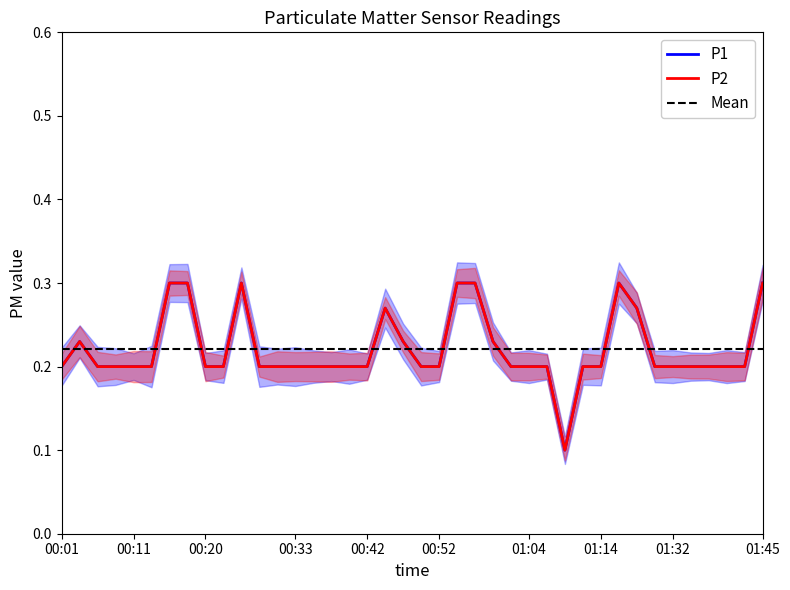

How many interior local peaks does the P1 series have?

4